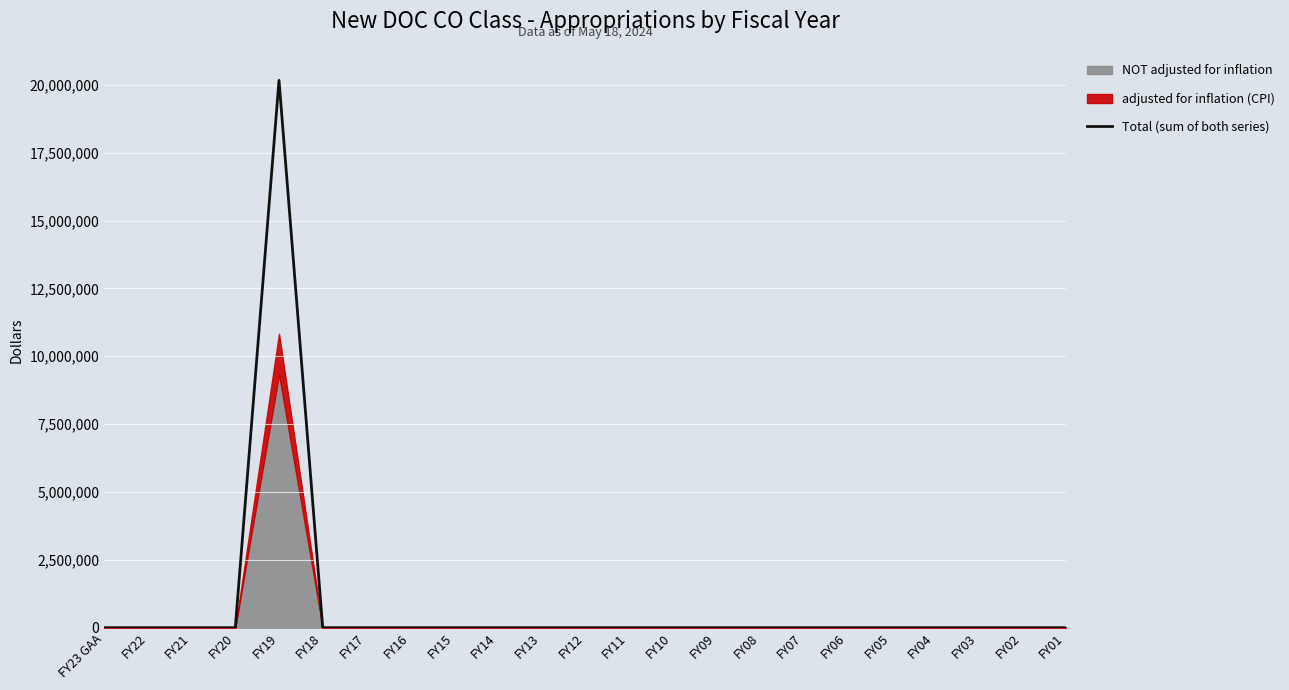

Rank the categories by value from highest to lowest.

FY19, FY23 GAA, FY22, FY21, FY20, FY18, FY17, FY16, FY15, FY14, FY13, FY12, FY11, FY10, FY09, FY08, FY07, FY06, FY05, FY04, FY03, FY02, FY01